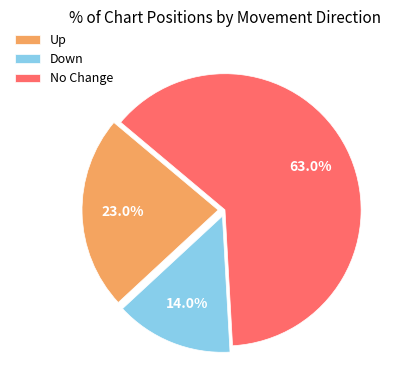

Approximately how many times larger is the value at Up compared to No Change?

0.4